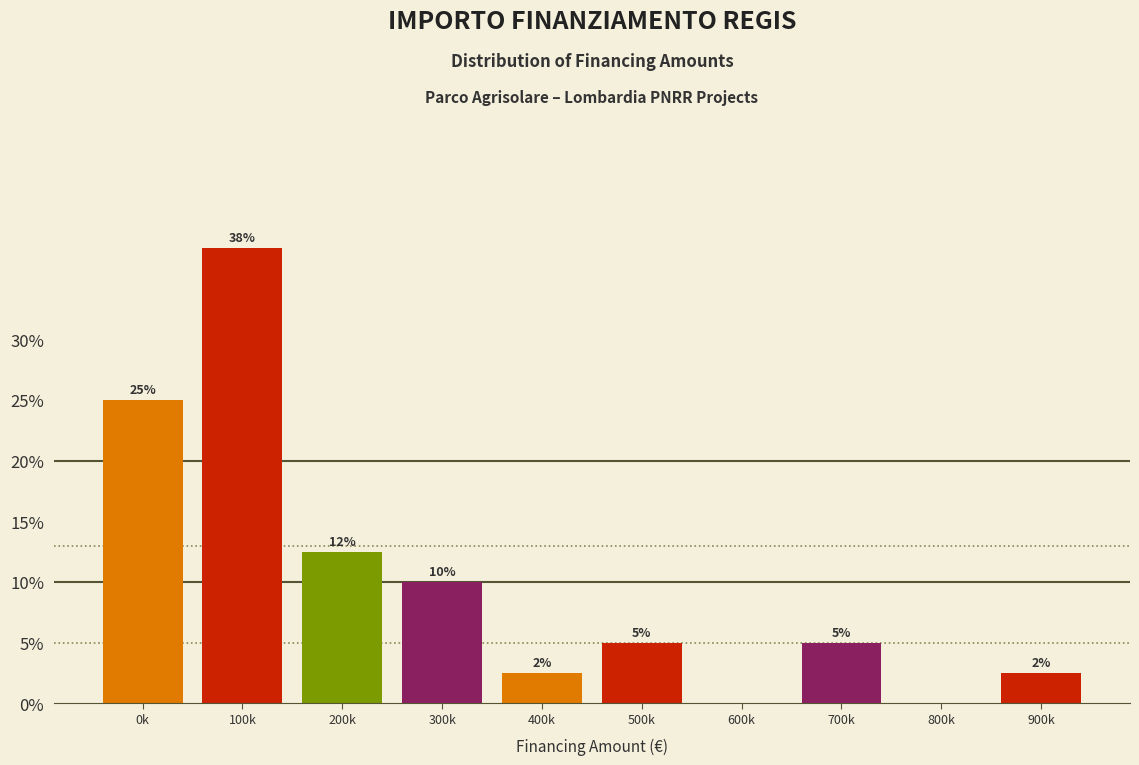

Which label corresponds to the largest value in the chart?

100k